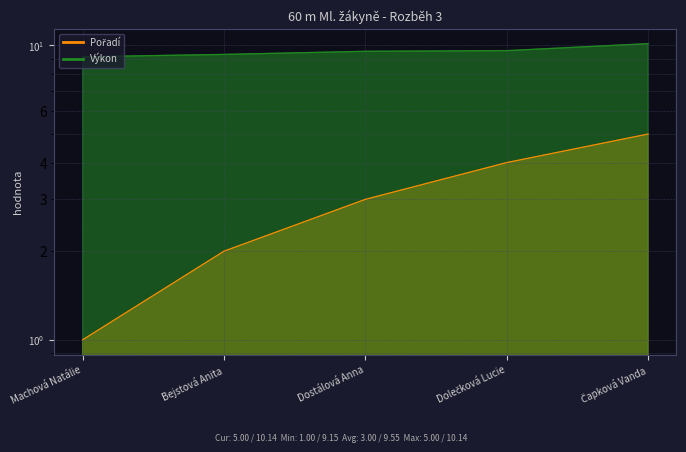

Reading right to left, extract all data points from this chart.

Pořadí: Čapková Vanda=5.0	Dolečková Lucie=4.0	Dostálová Anna=3.0	Bejstová Anita=2.0	Machová Natálie=1.0
Výkon: Čapková Vanda=10.1	Dolečková Lucie=9.6	Dostálová Anna=9.6	Bejstová Anita=9.3	Machová Natálie=9.2